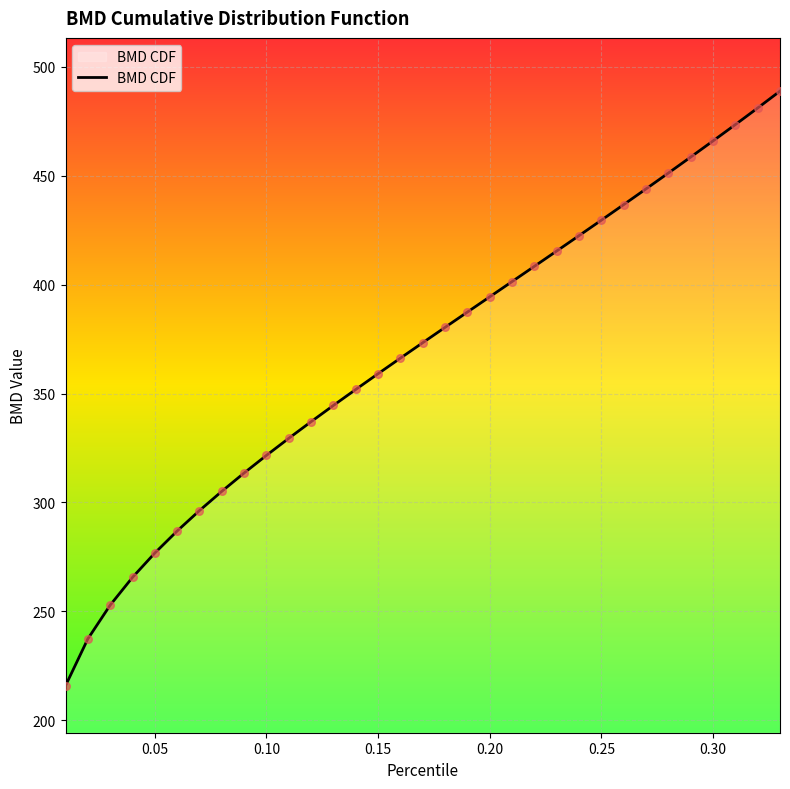

What is the maximum value shown in the chart?

488.8